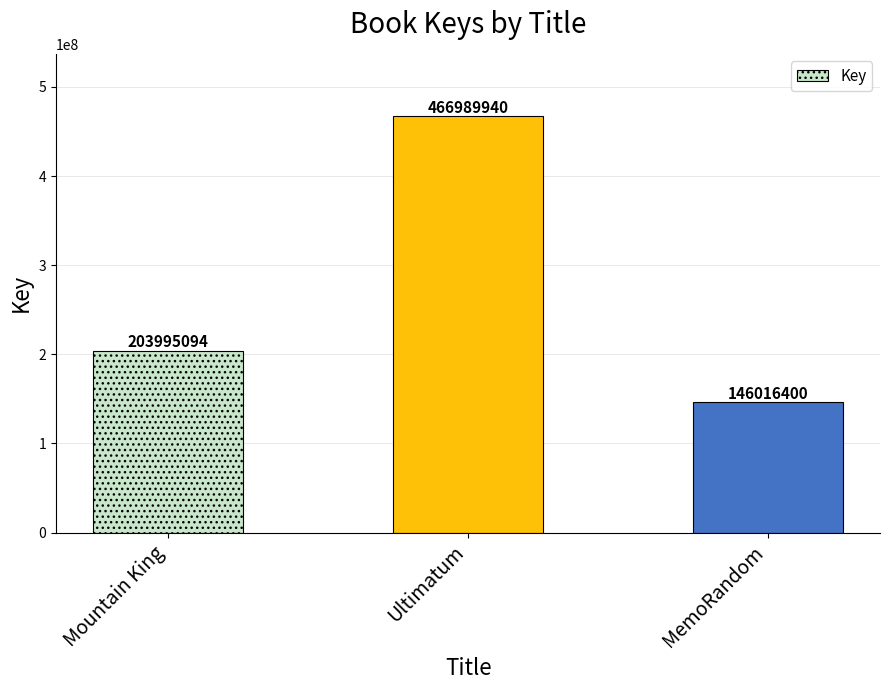

What is the difference between the values at MemoRandom and Mountain King?

57978694